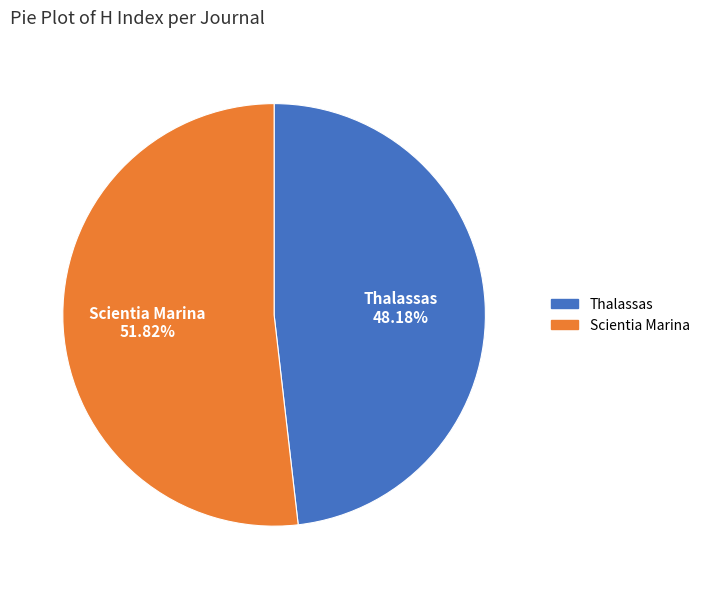

Rank the categories by value from highest to lowest.

Scientia Marina, Thalassas